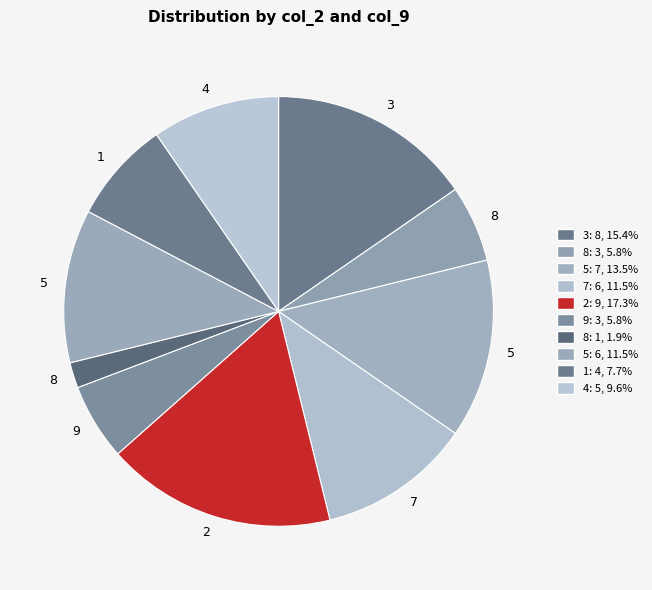

To the nearest percent, what is the average slice percentage?

10%